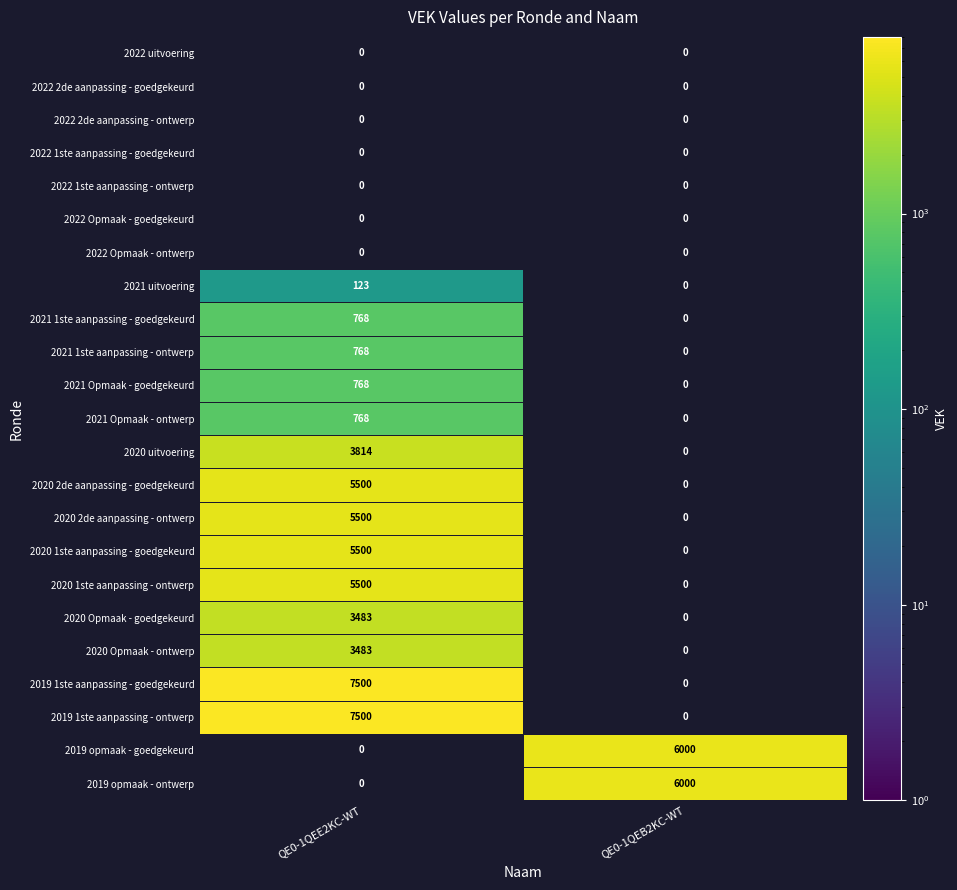

The value of 2020 1ste aanpassing - ontwerp at QE0-1QEE2KC-WT is 9887. True or false?

False